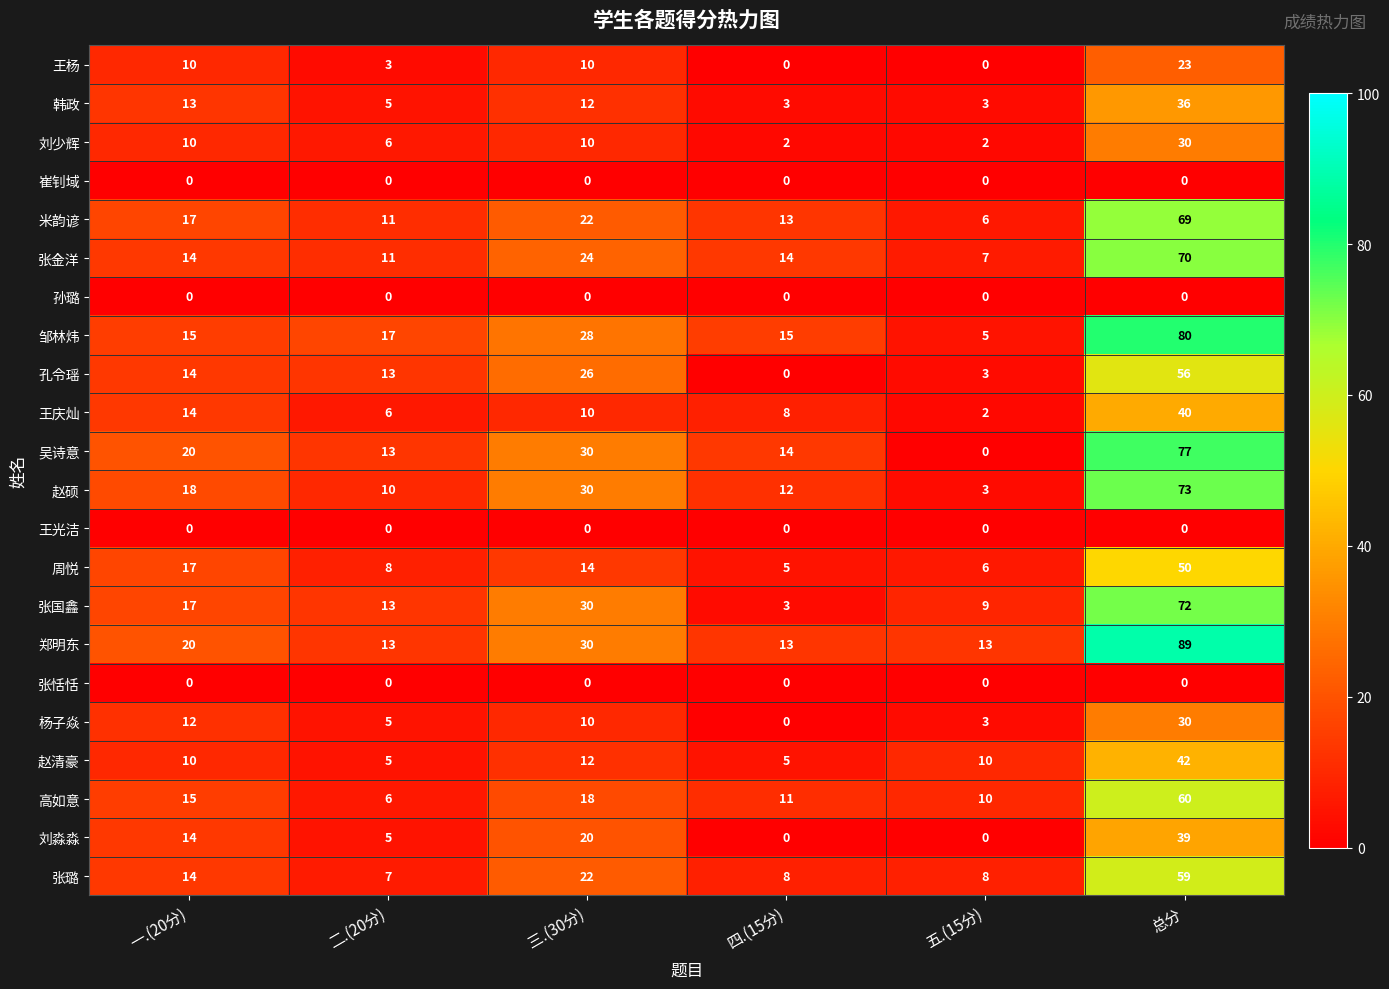

True or false: 高如意 has a value of 22 at 一.(20分).

False